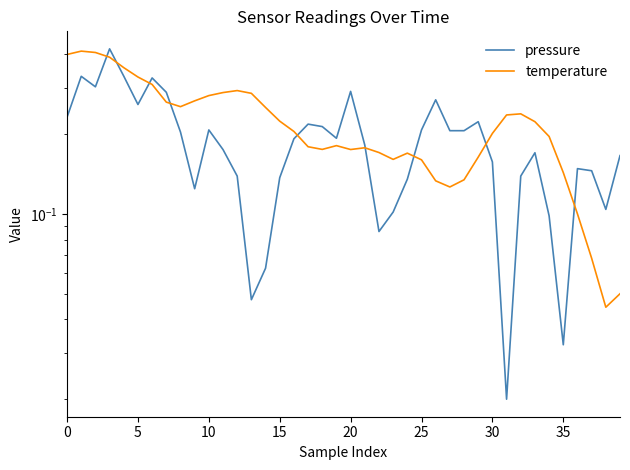

The pressure series shows 0.3 at 15. True or false?

False